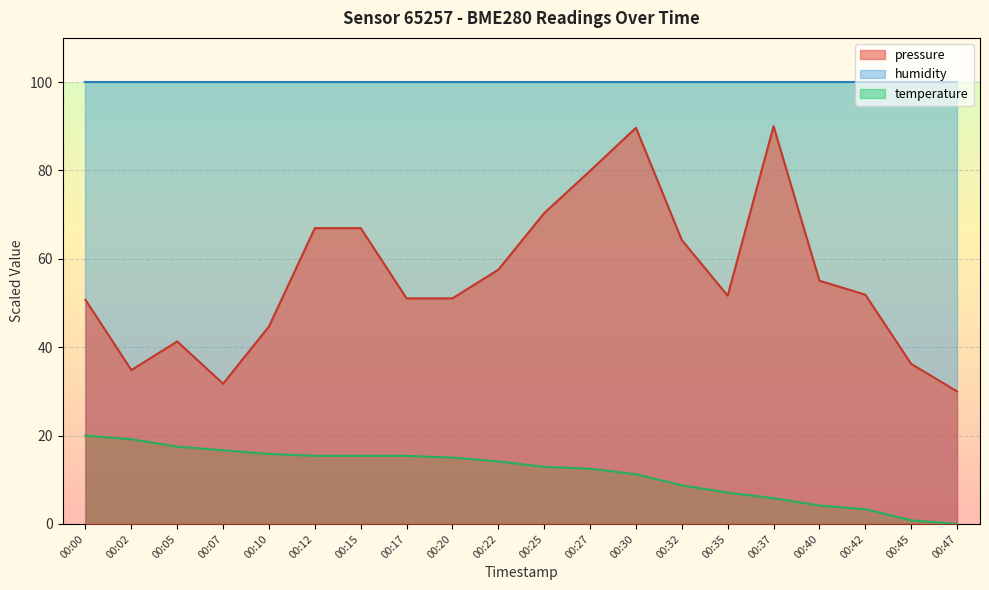

True or false: temperature has more than 0 interior local peaks.

False